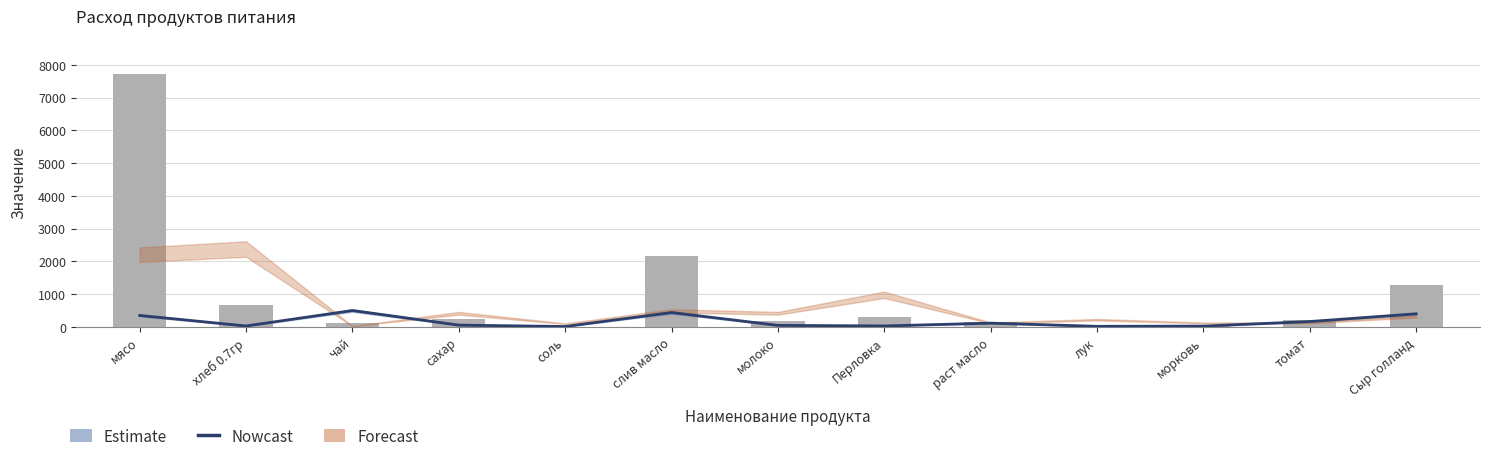

Count the number of categories in the chart.

13